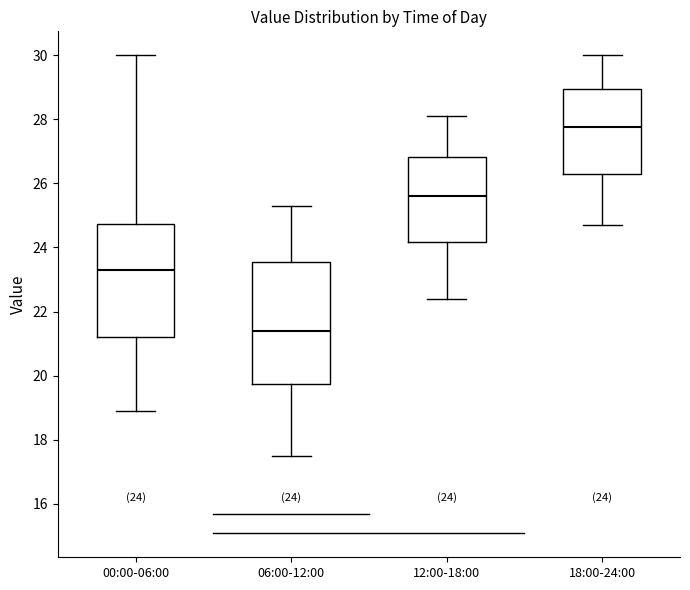

Comparing the boxes themselves (not the whiskers), which one is the tallest?

06:00-12:00